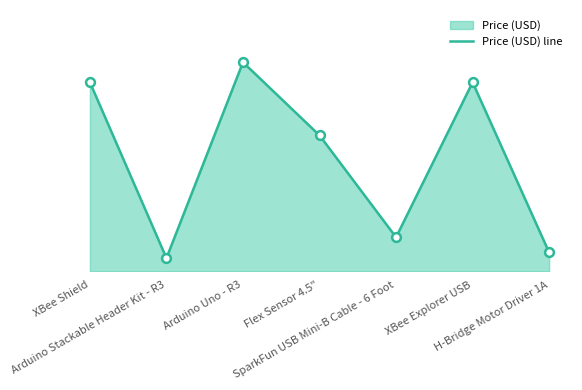

What is the ratio of the value at Arduino Uno - R3 to the value at XBee Shield?

1.1